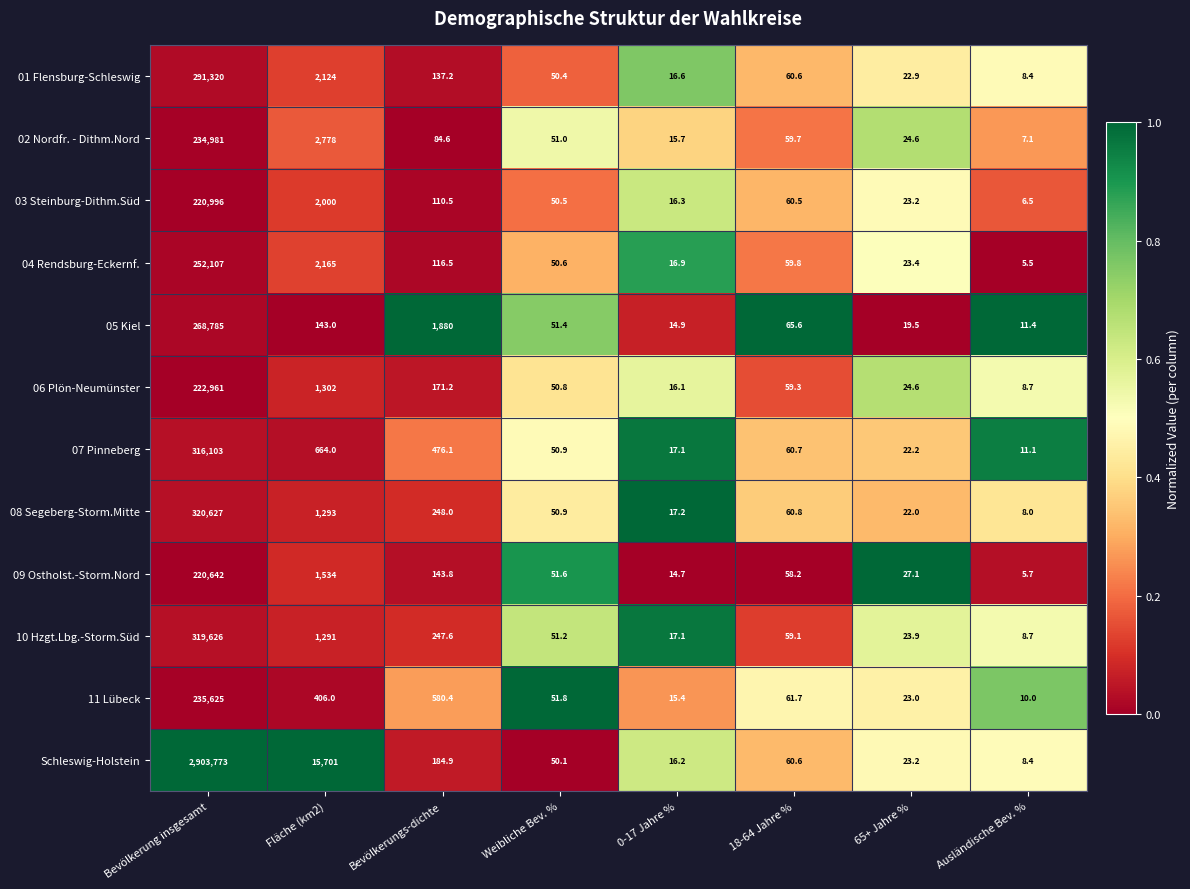

Which series has the largest range (max minus min)?

Schleswig-Holstein